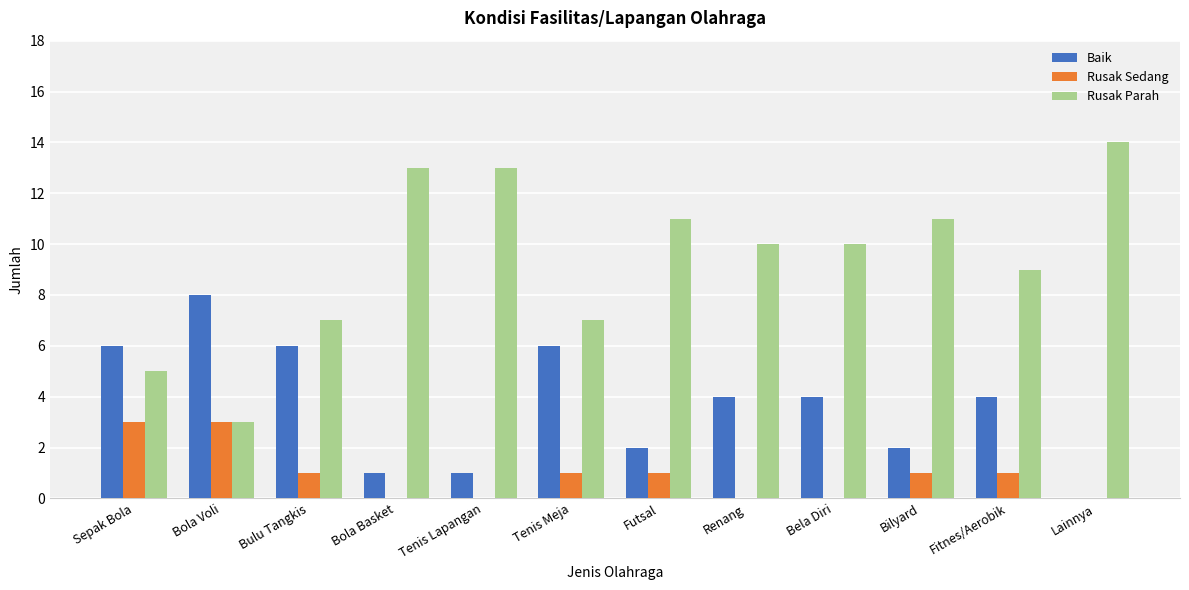

What is the average value of the Rusak Parah series?

9